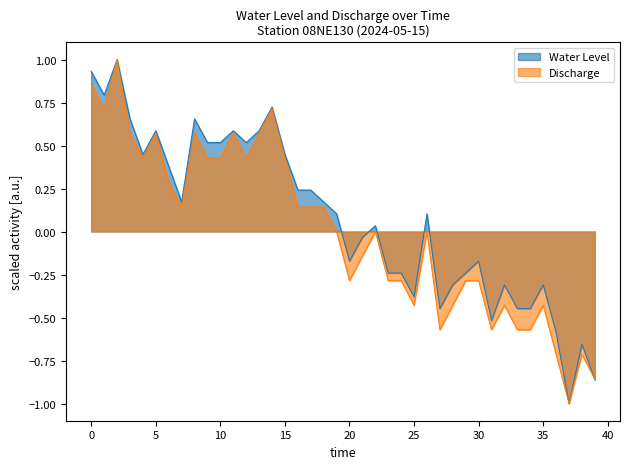

What is the minimum value shown in the chart?

-1.0